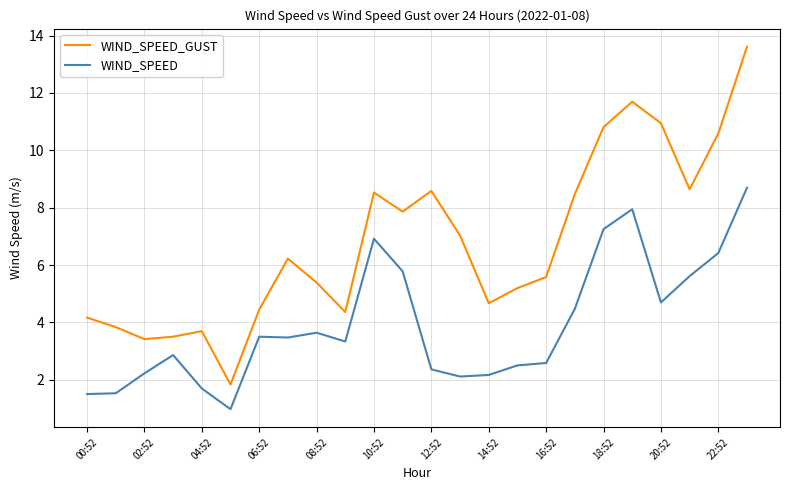

Count the number of data series in this chart.

2